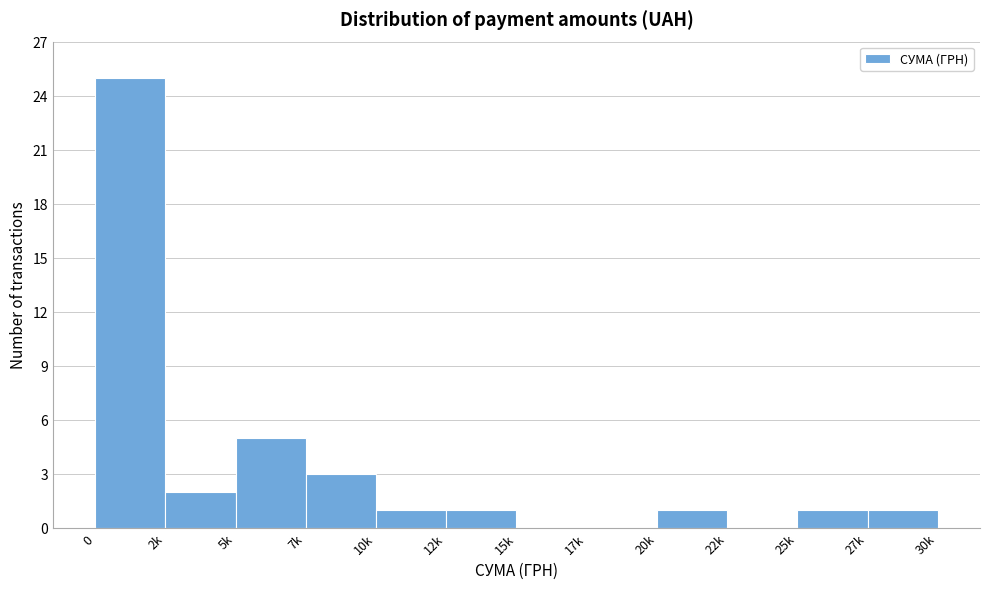

Reading left to right, list all the values displayed in this chart.

0=25	2k=2	5k=5	7k=3	10k=1	12k=1	15k=0	17k=0	20k=1	22k=0	25k=1	27k=1